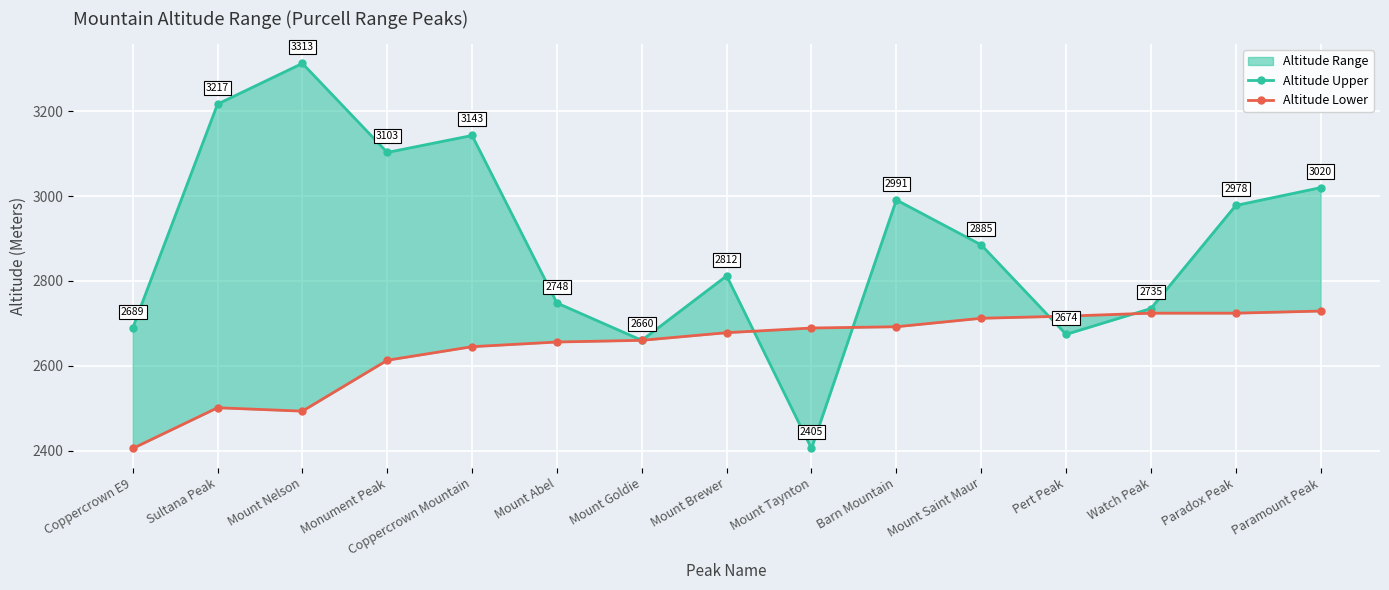

At which label is Altitude Lower closest to 2567?

Monument Peak